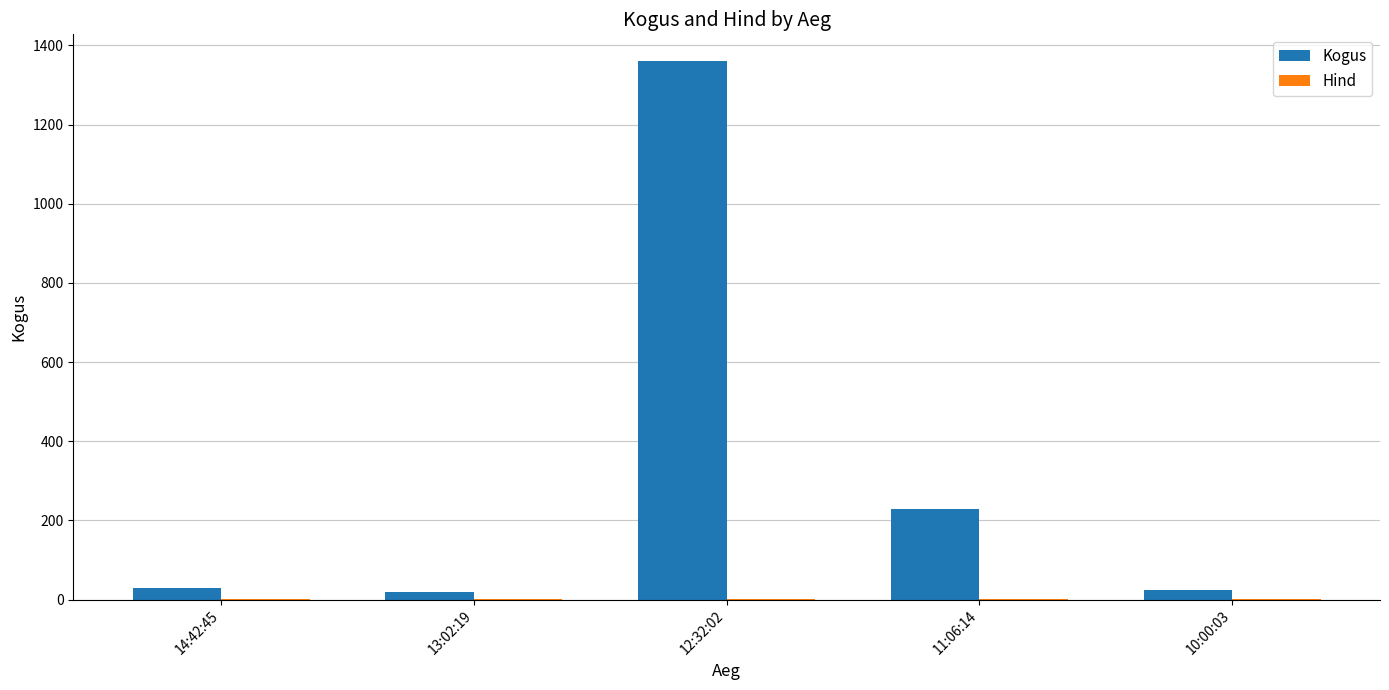

The value of Kogus at 12:32:02 is 544.6. True or false?

False